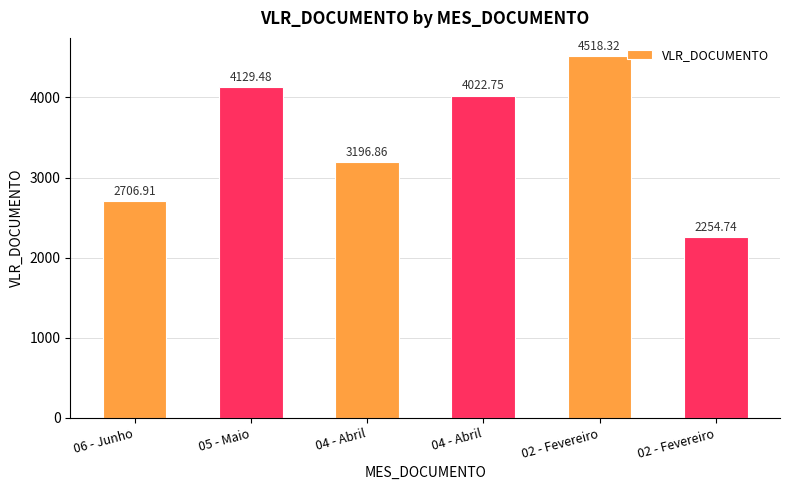

At which category does the chart reach its peak across all series?

02 - Fevereiro